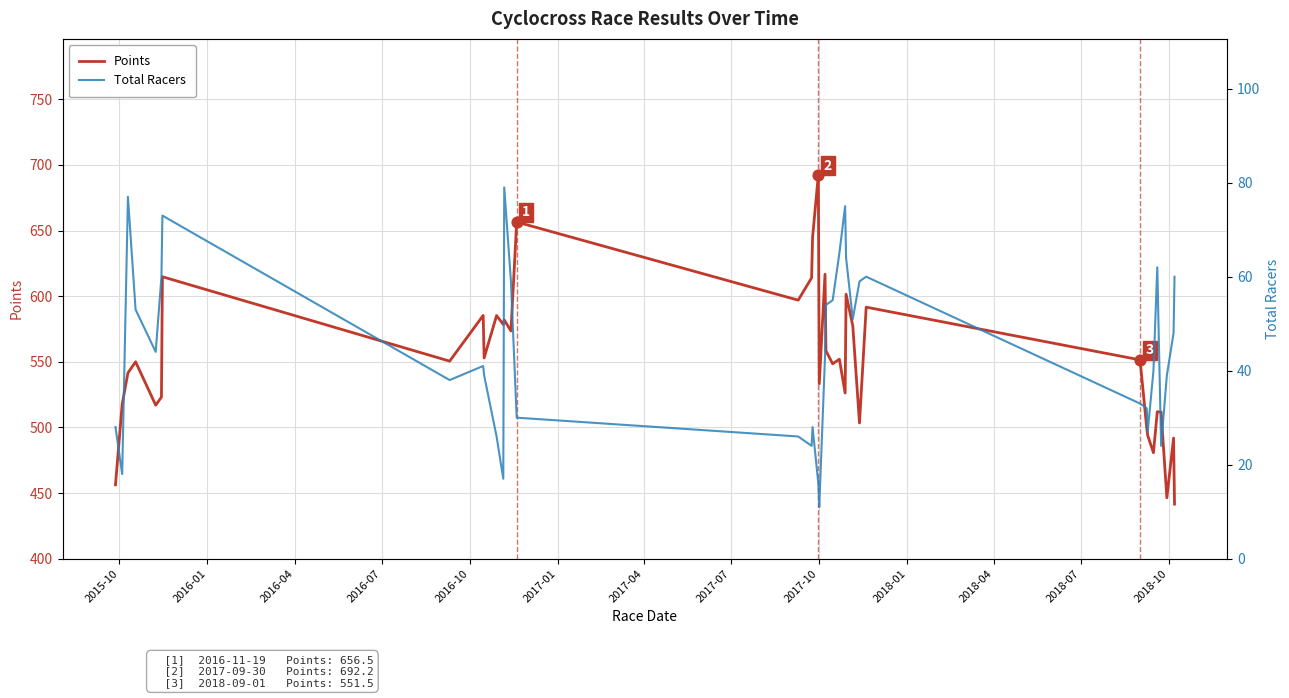

Which series contains the lowest Y value?

Total Racers